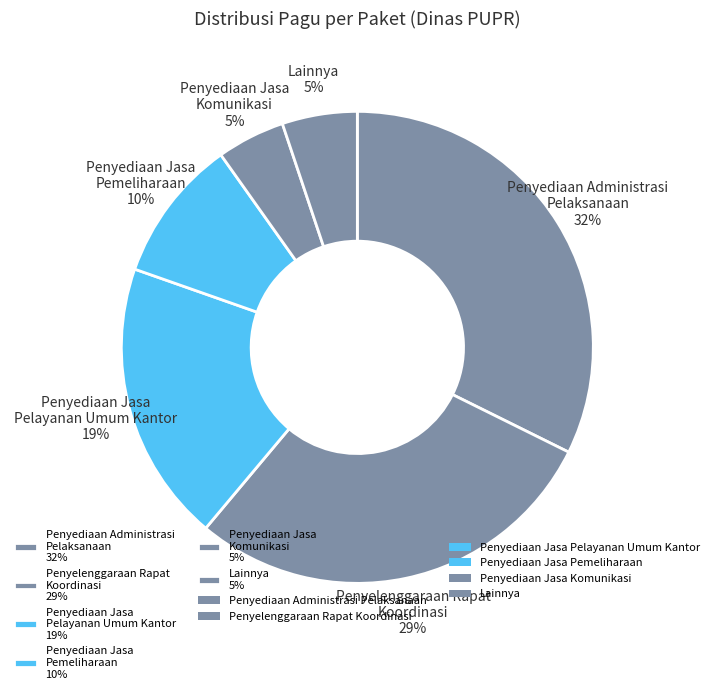

Is there any slice that represents more than half of the pie?

No